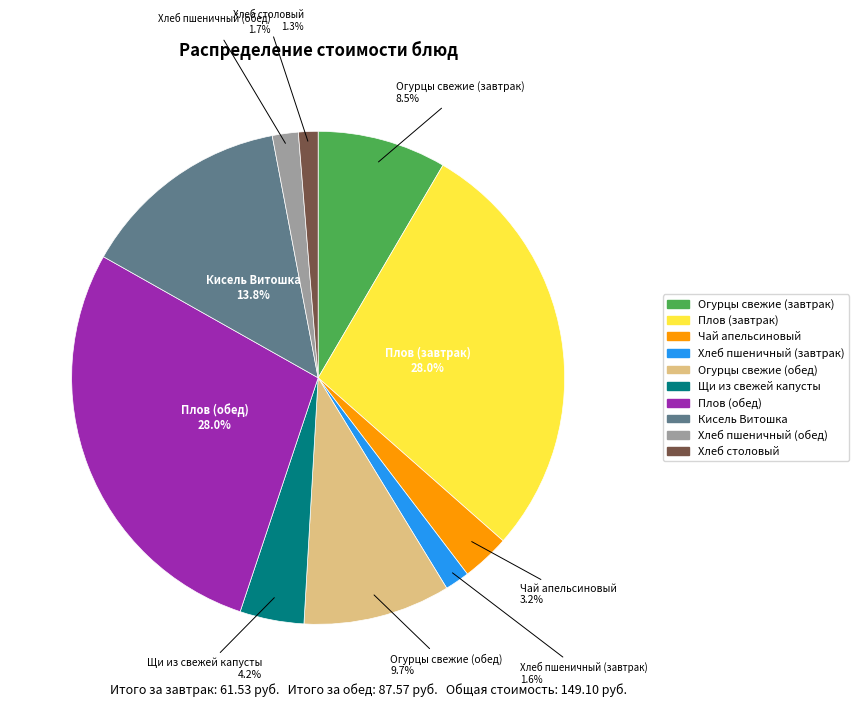

To the nearest percent, what percentage of the pie is Хлеб столовый?

1%